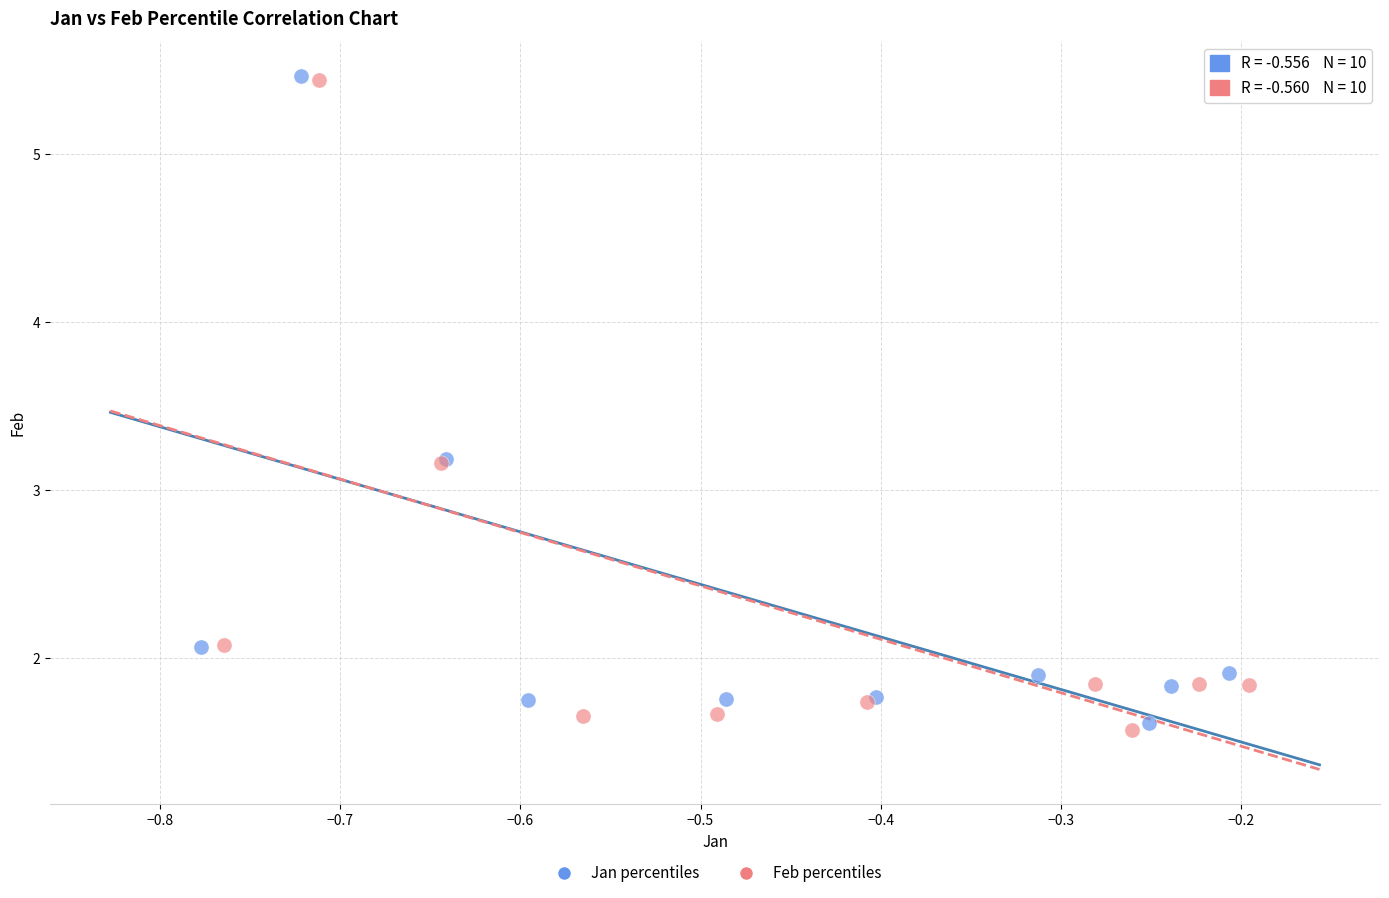

Which series has the largest Y range (max minus min)?

Feb percentiles